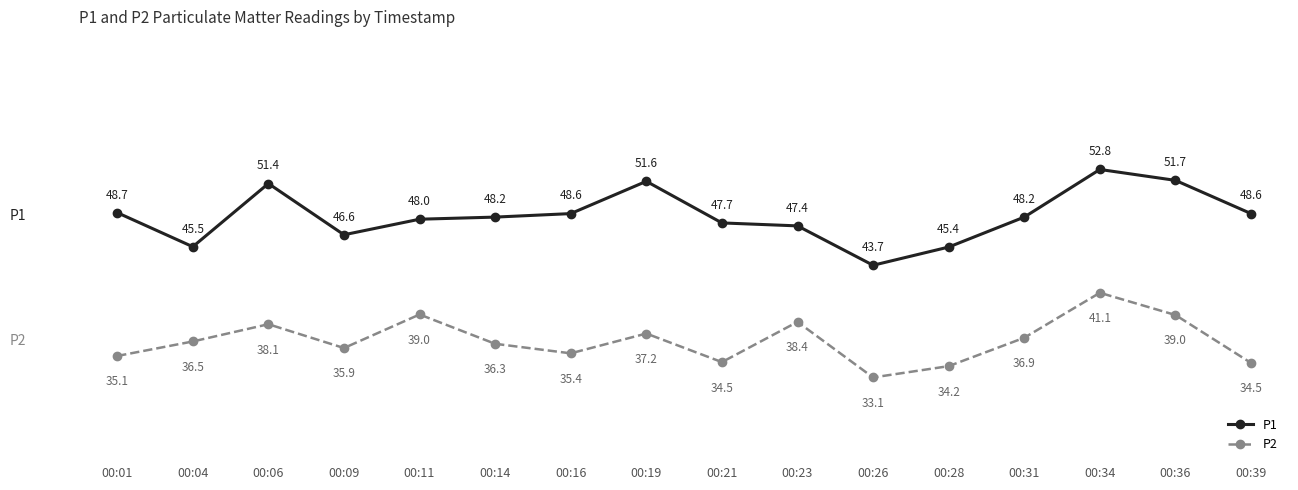

At which category does the chart reach its minimum across all series?

00:26